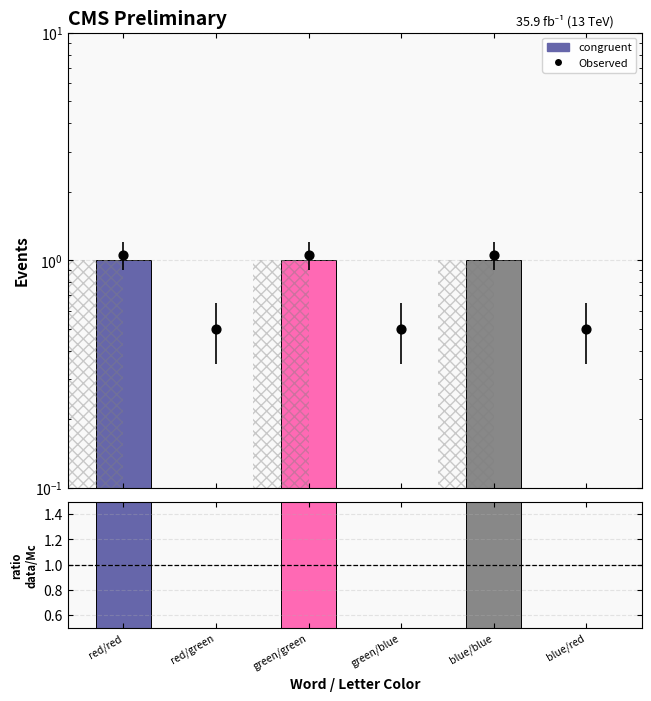

What is the total value across all series at blue/red?

0.5